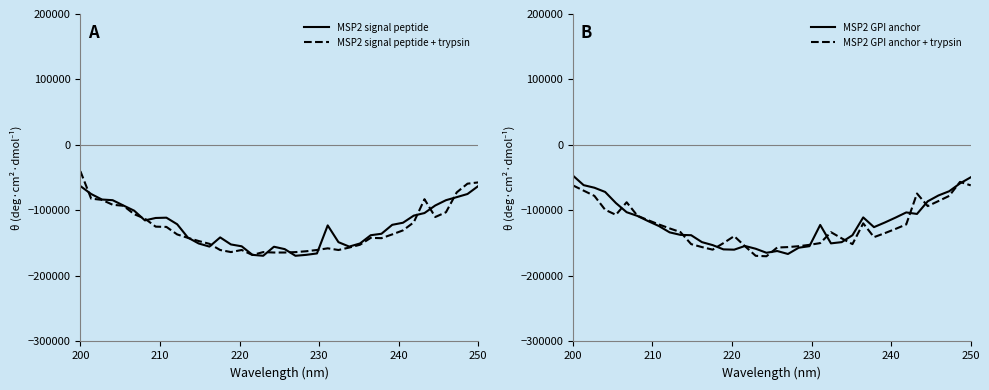

Reading left to right, what are all the values shown in this chart?

MSP2 signal peptide: -62727.3	-74844.2	-83263.7	-84288.7	-92404.9	-100281.0	-115133.1	-111452.0	-111003.8	-121012.1	-141430.9	-150399.7	-155152.9	-141110.8	-151879.8	-154707.6	-167755.5	-169190.0	-155364.4	-159000.8	-169190.0	-167755.5	-165616.7	-122788.9	-148383.5	-155152.9	-150399.7	-137794.5	-135557.5	-121912.9	-118724.8	-107860.4	-103917.4	-92404.9	-84288.7	-79627.4	-74844.2	-62727.3
MSP2 signal peptide + trypsin: -40000.0	-81918.2	-83781.5	-91249.5	-92839.7	-105642.5	-112464.0	-124683.4	-125111.2	-136560.2	-141846.2	-146645.5	-150923.3	-160363.3	-163510.0	-160340.7	-167980.0	-163556.8	-164204.6	-164204.6	-163556.8	-162265.7	-160340.7	-157795.7	-160363.3	-156637.6	-152359.7	-141846.2	-142274.5	-136539.8	-130397.7	-118178.3	-82785.4	-109982.6	-102678.0	-72352.9	-59061.1	-57142.9
MSP2 GPI anchor: -46666.7	-61328.7	-65256.8	-71717.6	-88645.4	-102642.5	-108313.1	-116263.9	-123770.9	-133446.6	-137240.6	-137773.0	-148334.9	-152888.5	-159401.1	-159845.0	-154197.7	-158442.4	-164567.6	-161900.9	-166442.4	-156864.4	-154511.7	-122067.8	-150221.8	-148334.9	-137773.0	-110574.0	-125446.6	-118437.5	-110930.6	-102979.8	-105309.1	-85978.7	-77050.9	-70590.1	-58662.0	-49333.3
MSP2 GPI anchor + trypsin: -61666.7	-69723.2	-77721.7	-98937.9	-106648.3	-87464.0	-107997.7	-114864.3	-121347.6	-127400.9	-132980.5	-151379.7	-155895.3	-159828.0	-149816.1	-139169.2	-154534.4	-169230.5	-169914.4	-156581.1	-155897.2	-154534.4	-152502.5	-149816.1	-133161.3	-142561.9	-151379.7	-119647.2	-140734.2	-134680.9	-128197.6	-121331.0	-74130.6	-93314.9	-85604.6	-77721.7	-56389.9	-61666.7